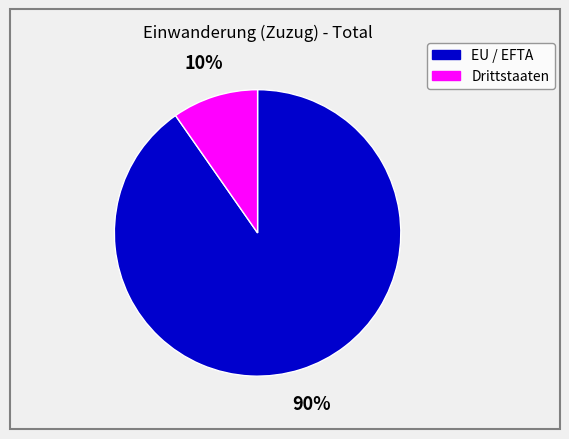

Is there any slice that represents more than half of the pie?

Yes